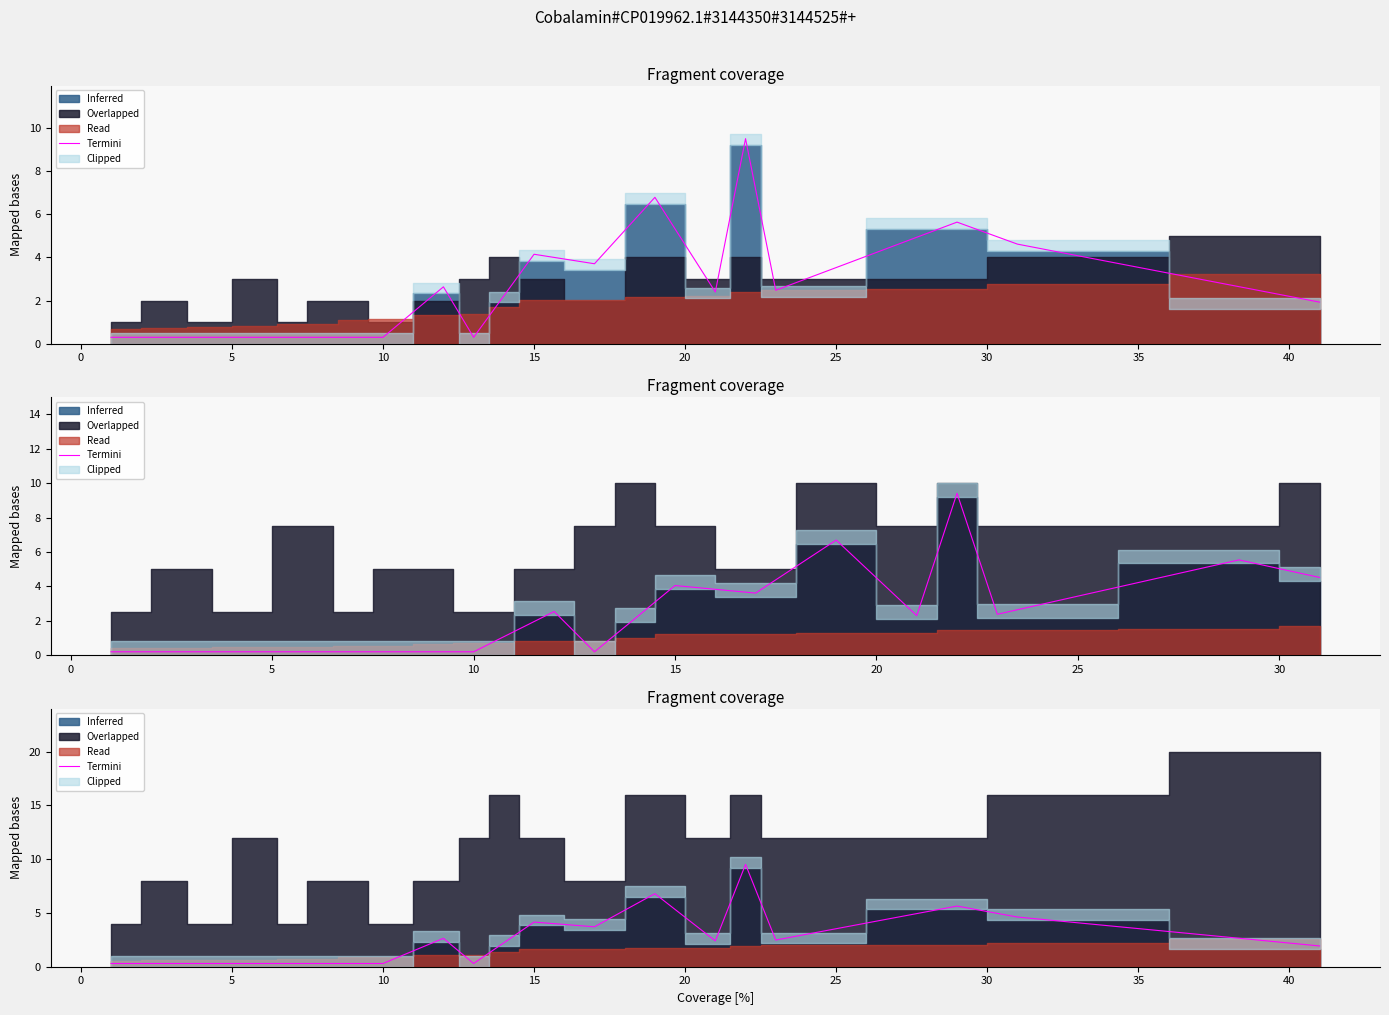

How many lines are shown in the chart?

1